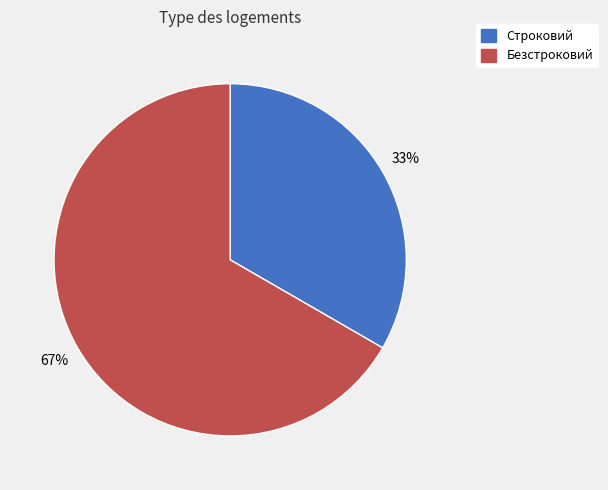

Rank the categories by value from highest to lowest.

Безстроковий, Строковий